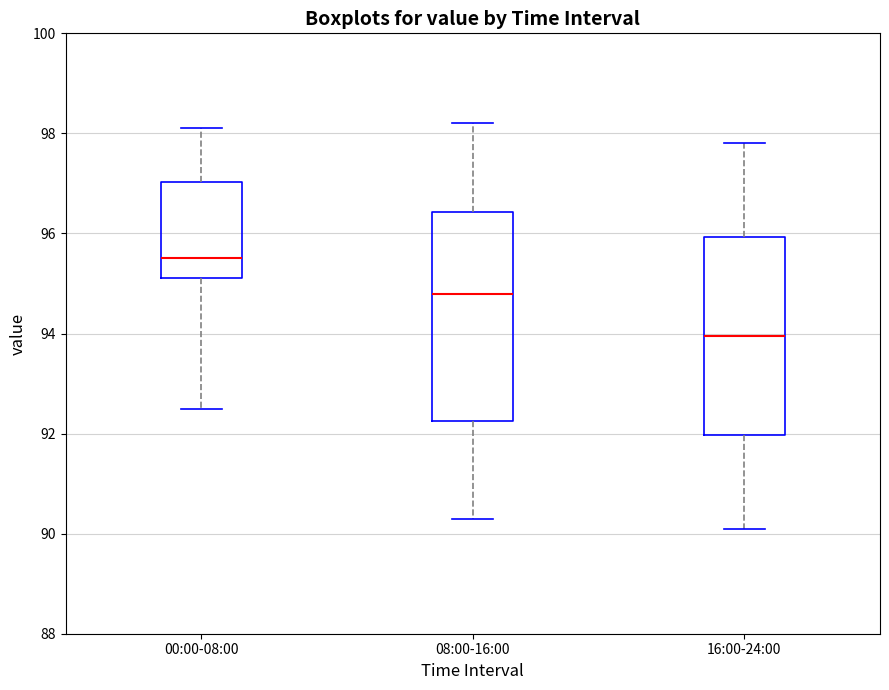

Reading left to right, transcribe this box plot: for each box, give where its median line is, the range the box spans, and where its two whiskers end, as read against the y-axis. The values are not printed on the chart, so give them approximately, as read against the axis.

00:00-08:00: median 95.6, box 95.2 to 97.0, whiskers 92.6 to 98.2
08:00-16:00: median 94.8, box 92.2 to 96.4, whiskers 90.4 to 98.2
16:00-24:00: median 94.0, box 92.0 to 96.0, whiskers 90.2 to 97.8